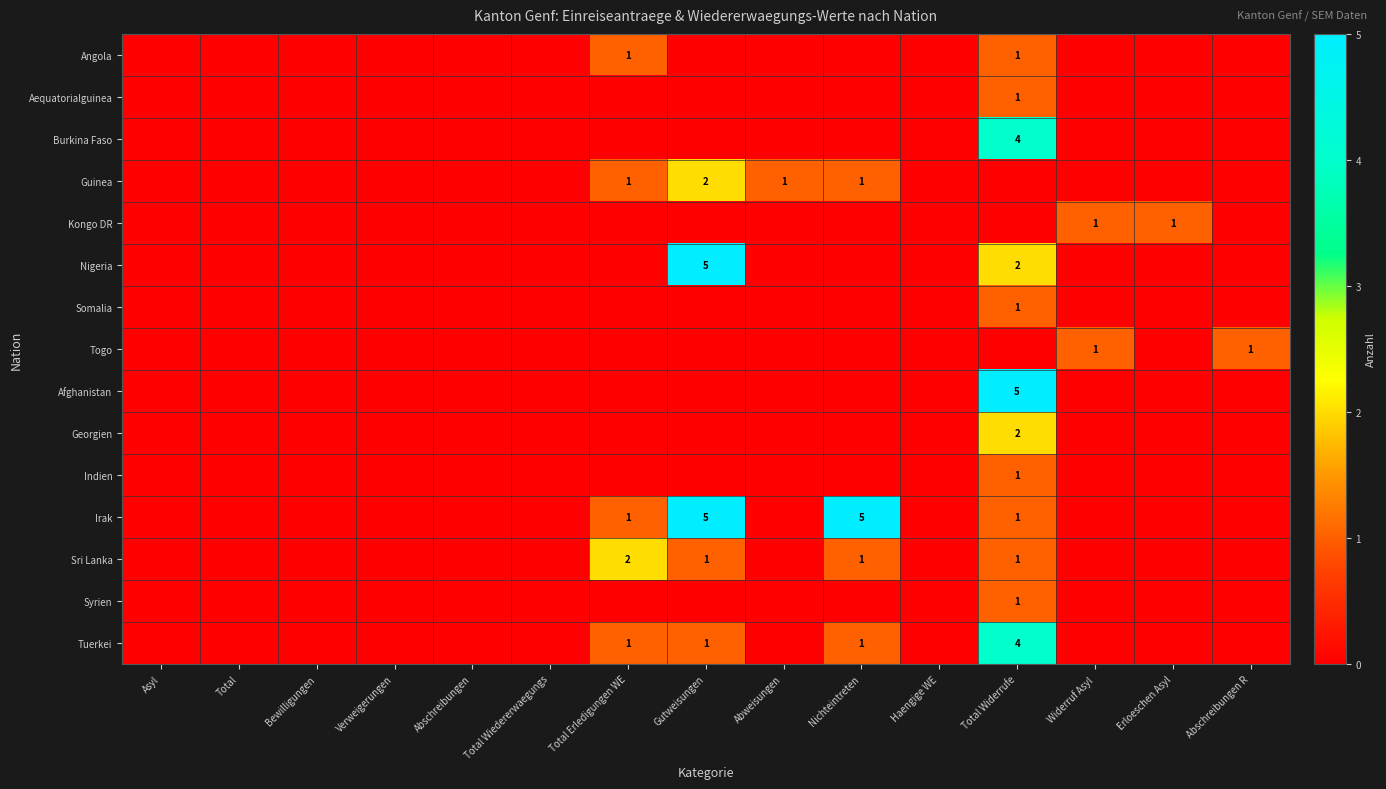

True or false: Burkina Faso has a value of 4 at Total Widerrufe.

True